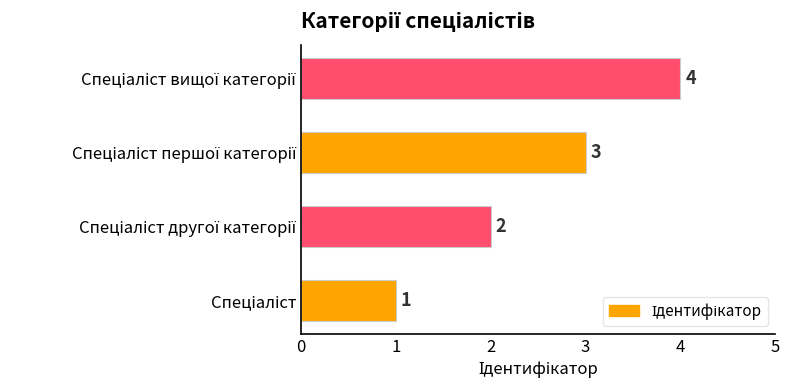

How many bars are there in total?

4